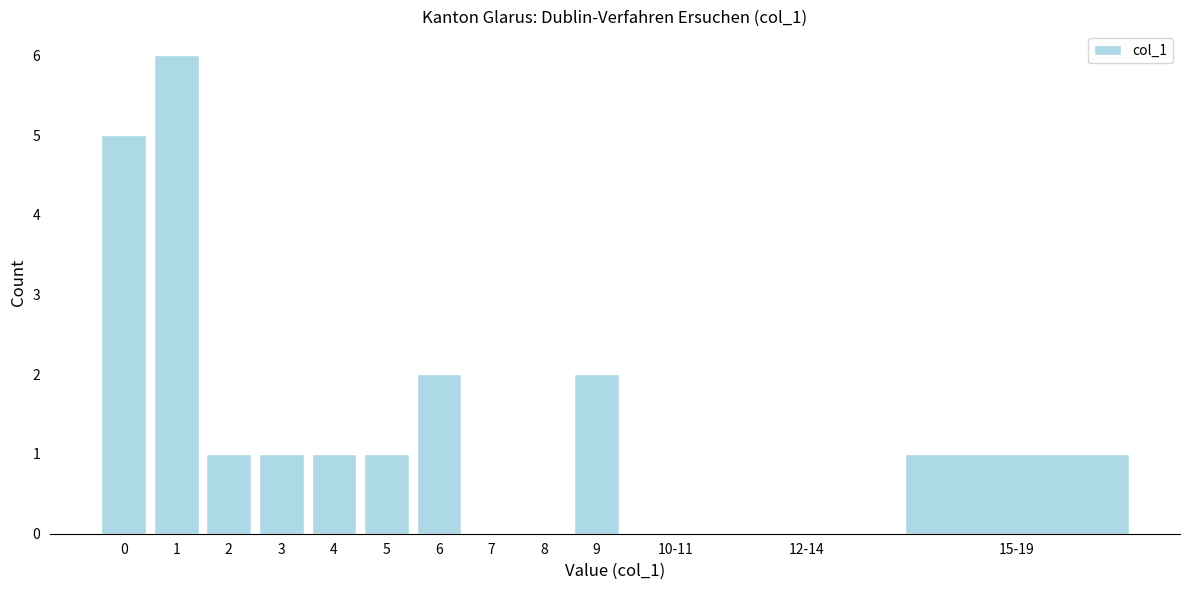

Reading right to left, what are all the values shown in this chart?

15-19=1	12-14=0	10-11=0	9=2	8=0	7=0	6=2	5=1	4=1	3=1	2=1	1=6	0=5